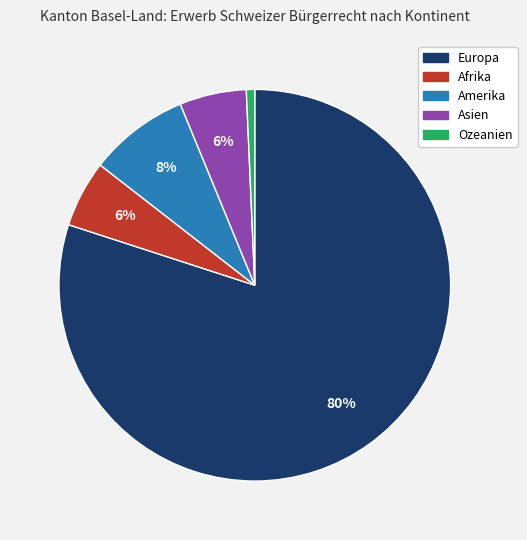

How many slices are in this pie chart?

5